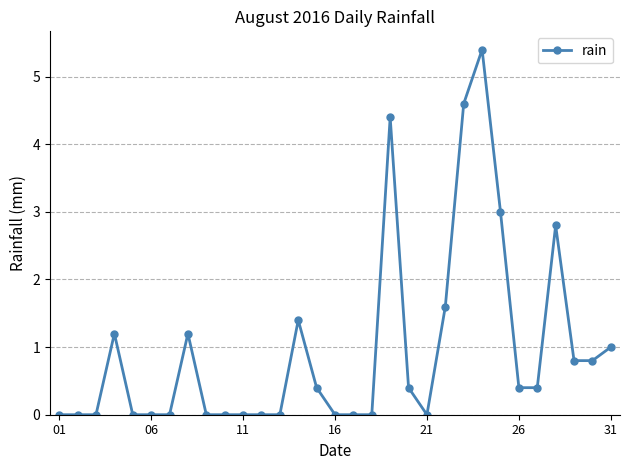

True or false: there are more than 1 points higher than both neighbors.

True